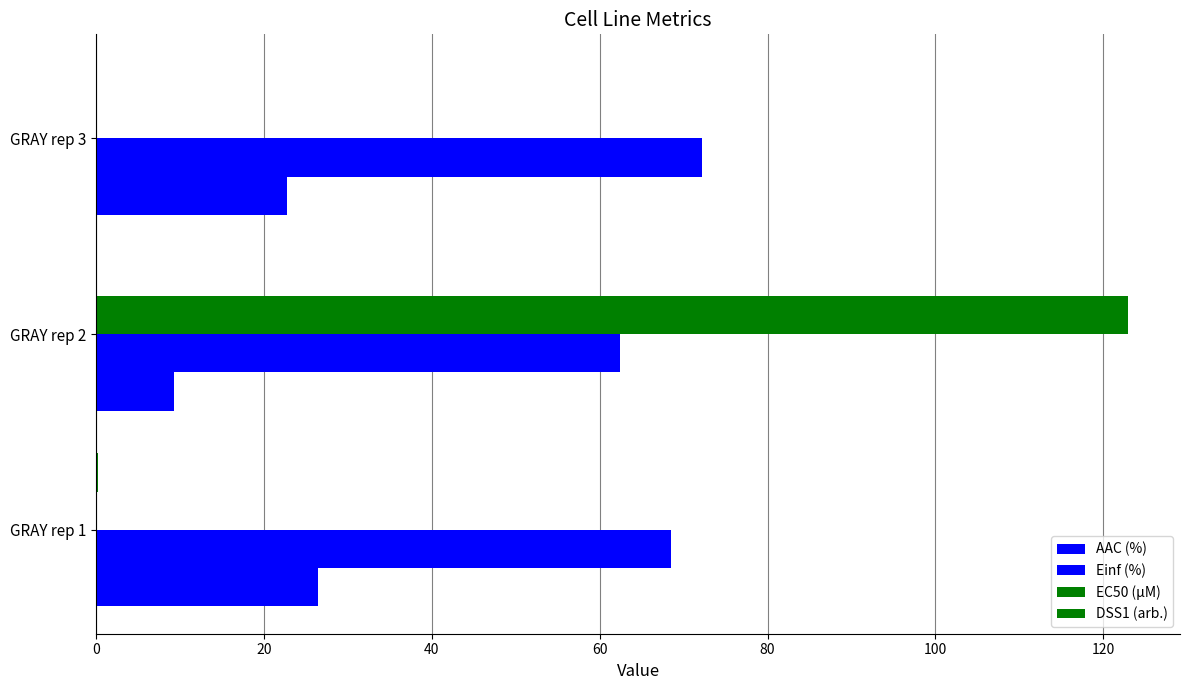

What is the highest value of the Einf (%) series?

72.2